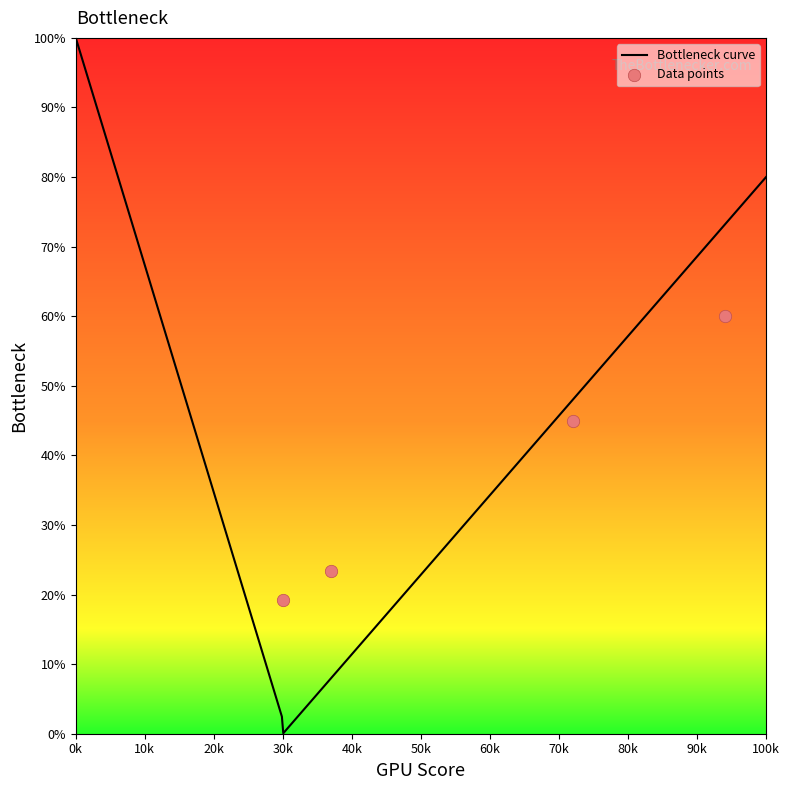

Which has a higher value, 940 or 720?

940